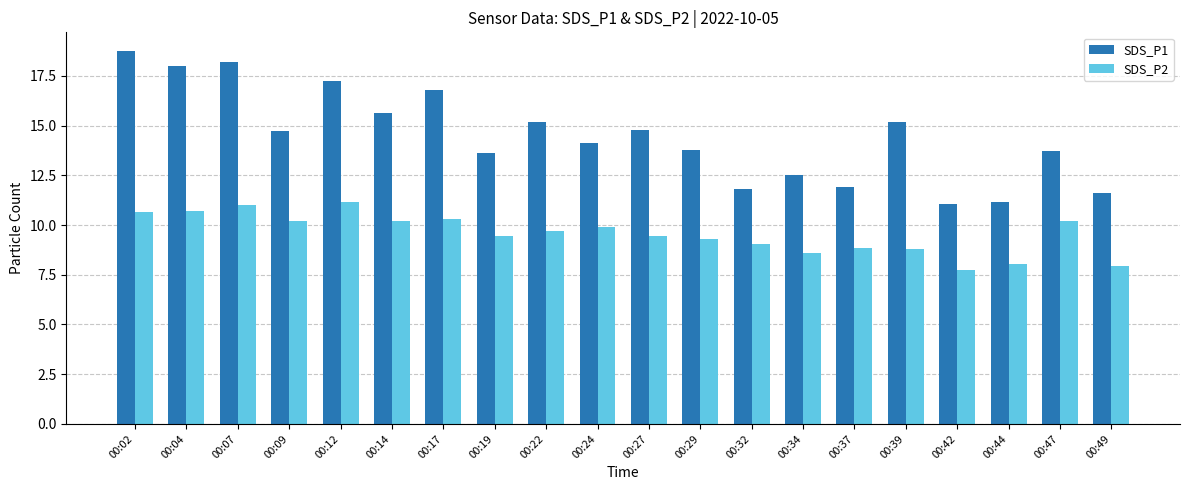

Count the number of categories in the chart.

20